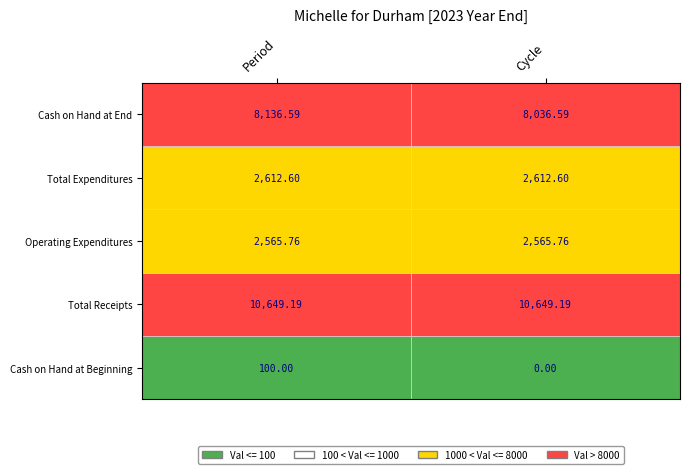

Count the number of categories in the chart.

2